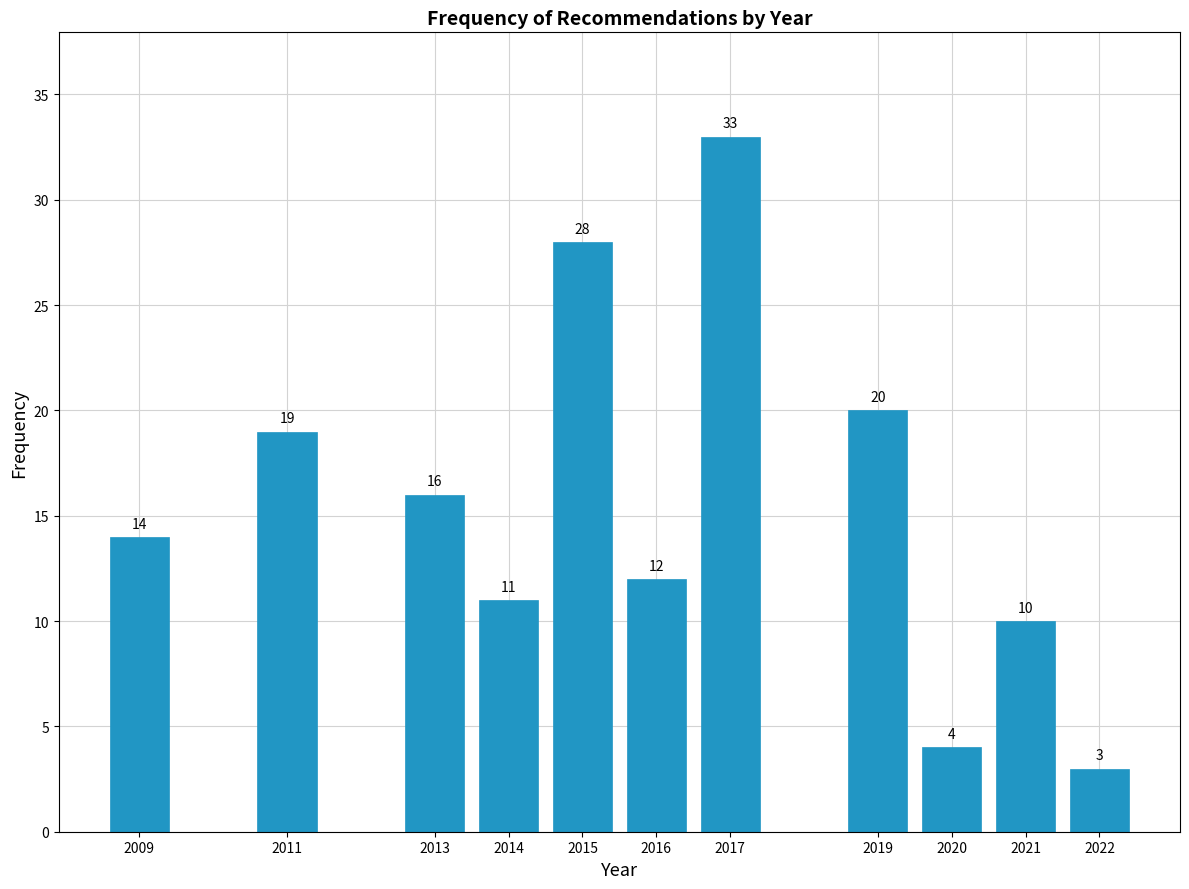

Reading right to left, list all the values displayed in this chart.

2022=3	2021=10	2020=4	2019=20	2017=33	2016=12	2015=28	2014=11	2013=16	2011=19	2009=14